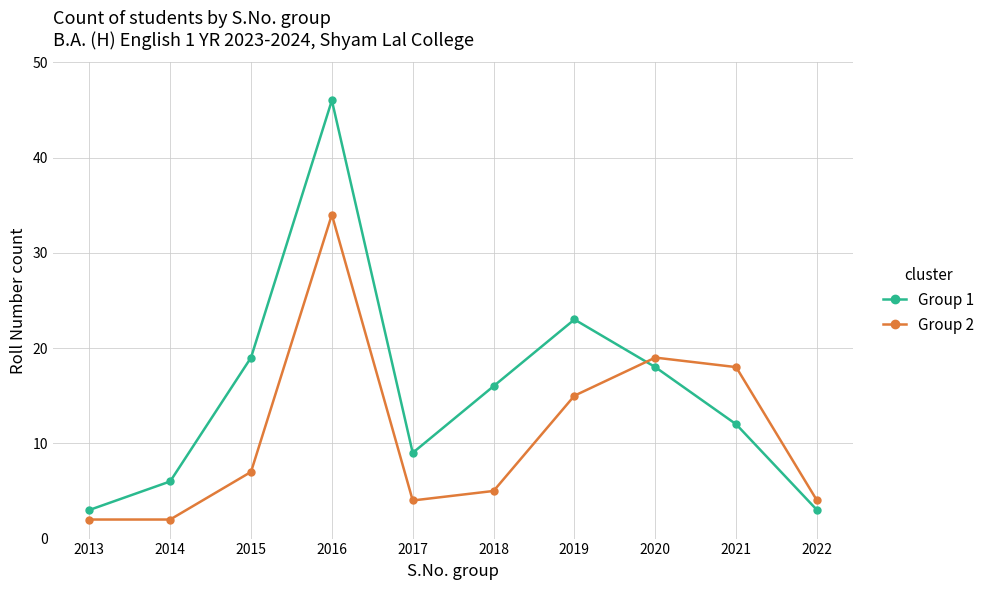

The value of Group 1 at 2013 is 5. True or false?

False